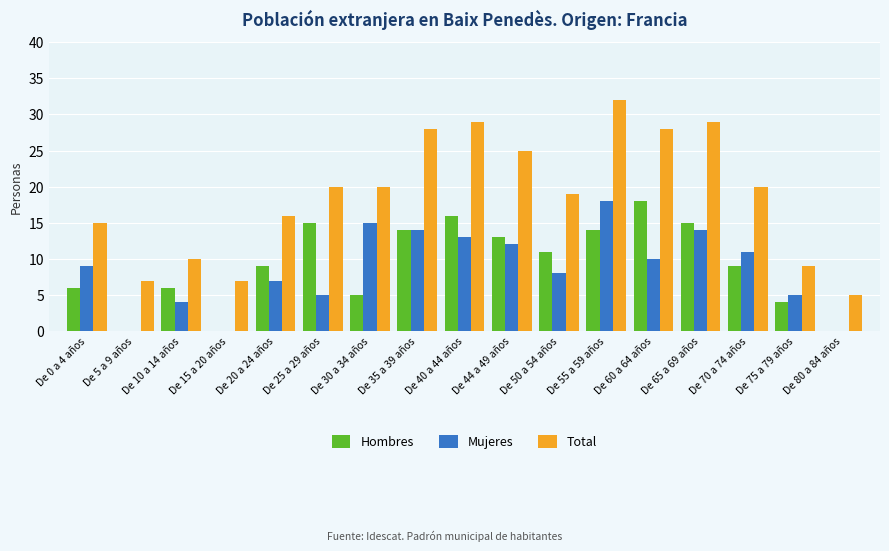

Are the bars grouped side by side (vs. stacked)?

Yes